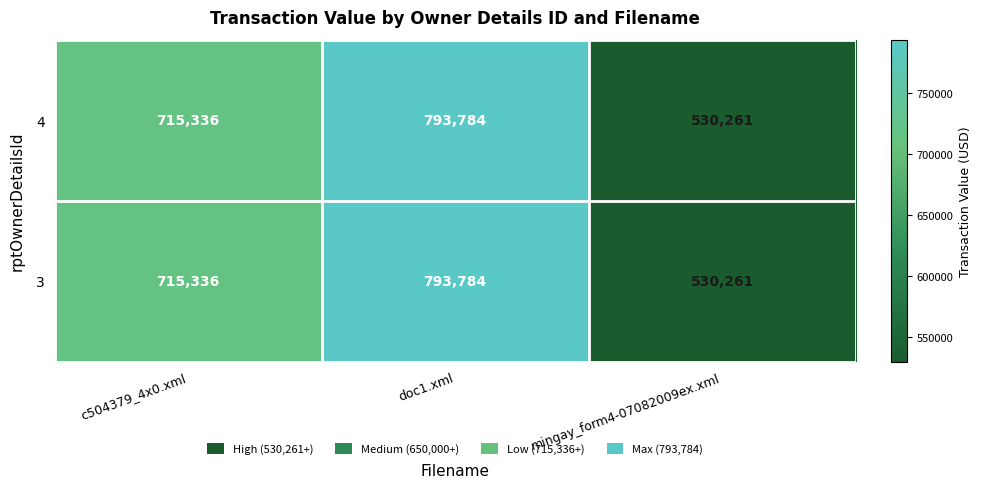

Is it true that 3 equals 300263 at mingay_form4-07082009ex.xml?

False